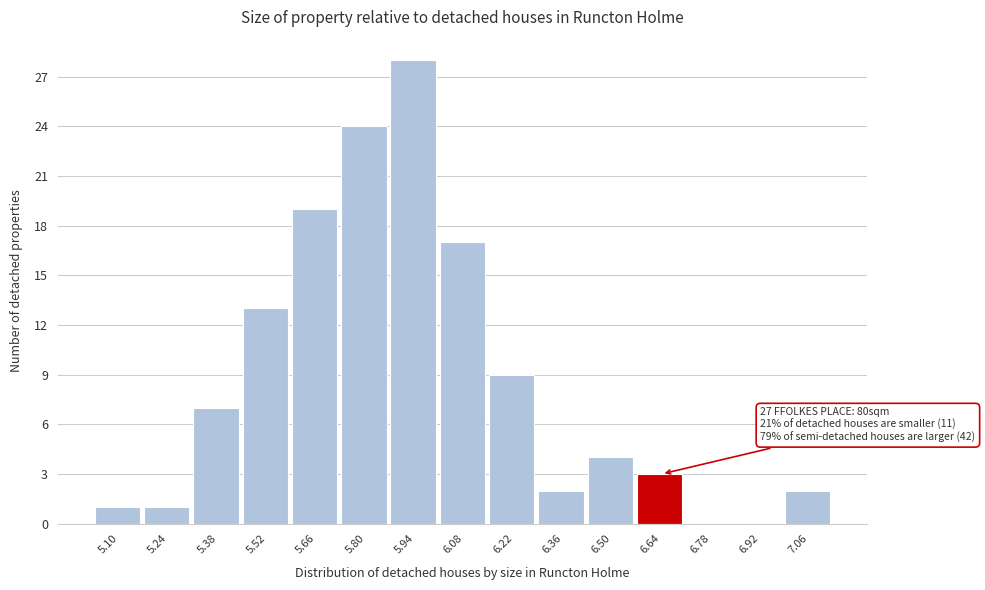

Reading left to right, transcribe all the data shown in this chart.

5.10=1	5.24=1	5.38=7	5.52=13	5.66=19	5.80=24	5.94=28	6.08=17	6.22=9	6.36=2	6.50=4	6.64=3	6.78=0	6.92=0	7.06=2